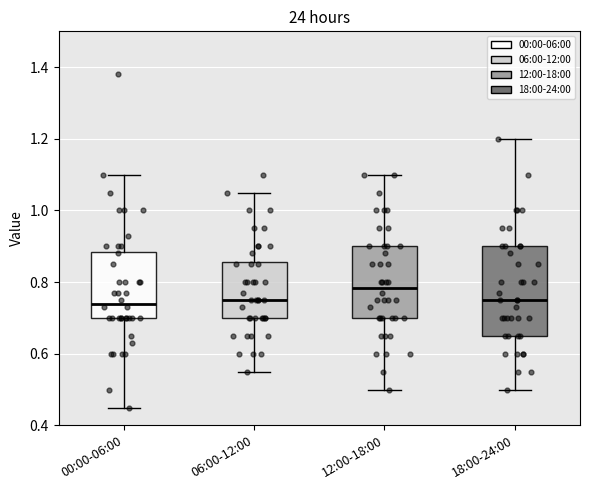

Where does the lower whisker of the box for 18:00-24:00 end on the y-axis? The values are not printed on the chart, so give them approximately, as read against the axis.

0.50